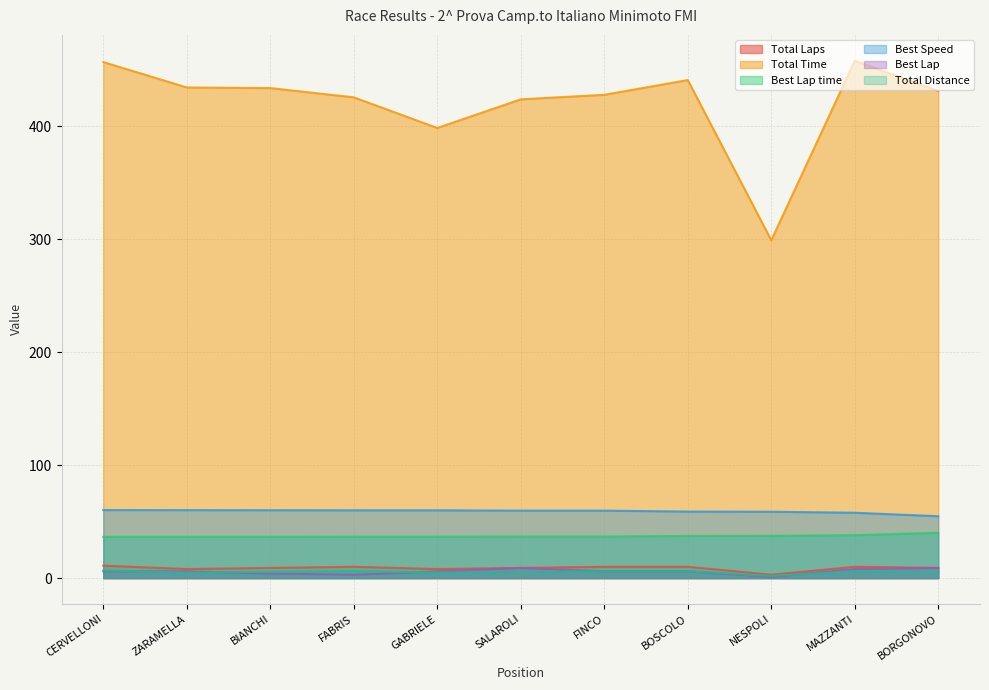

What position from the left is SALAROLI?

6